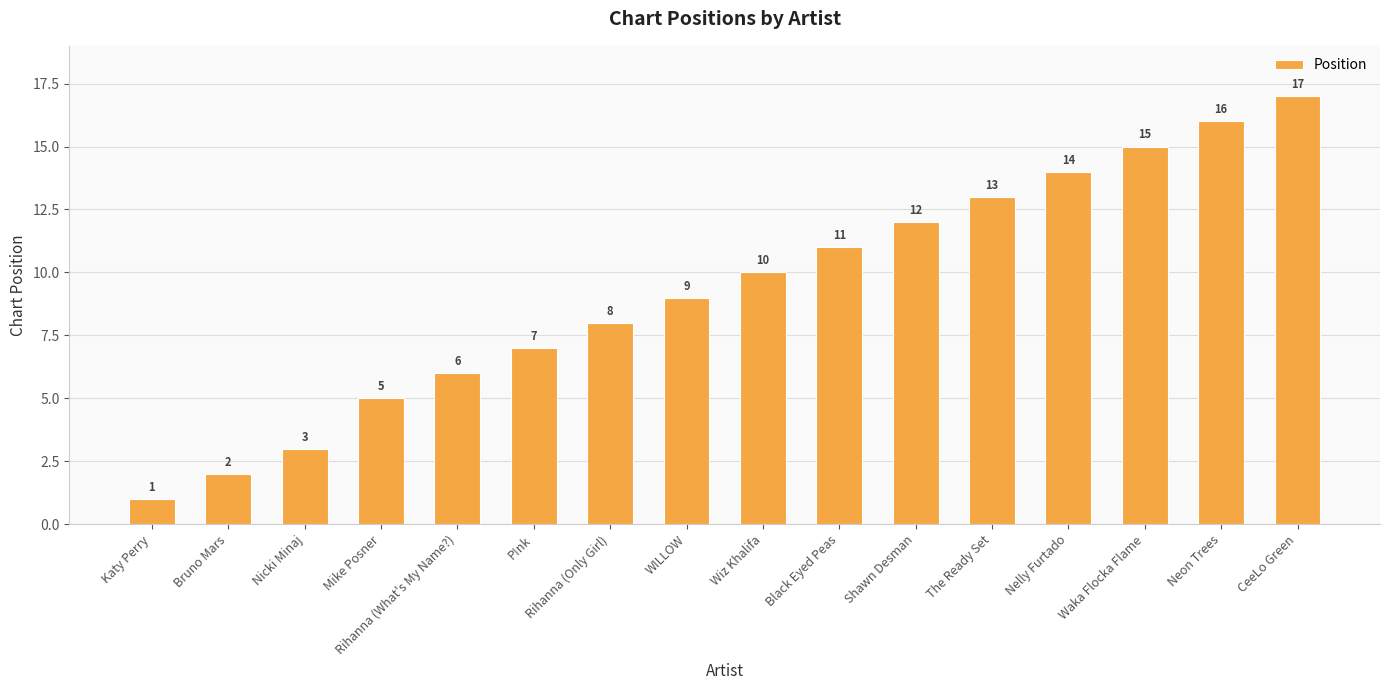

How many bars are there in total?

16